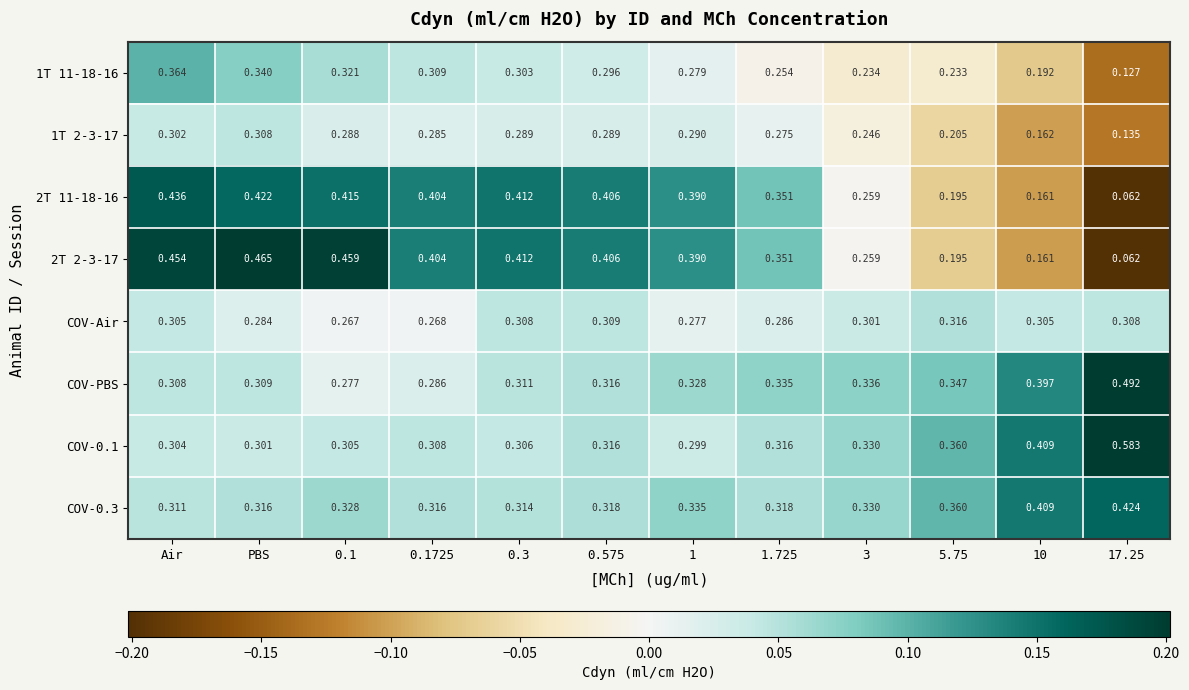

At which category is the sum across all series the highest?

Air